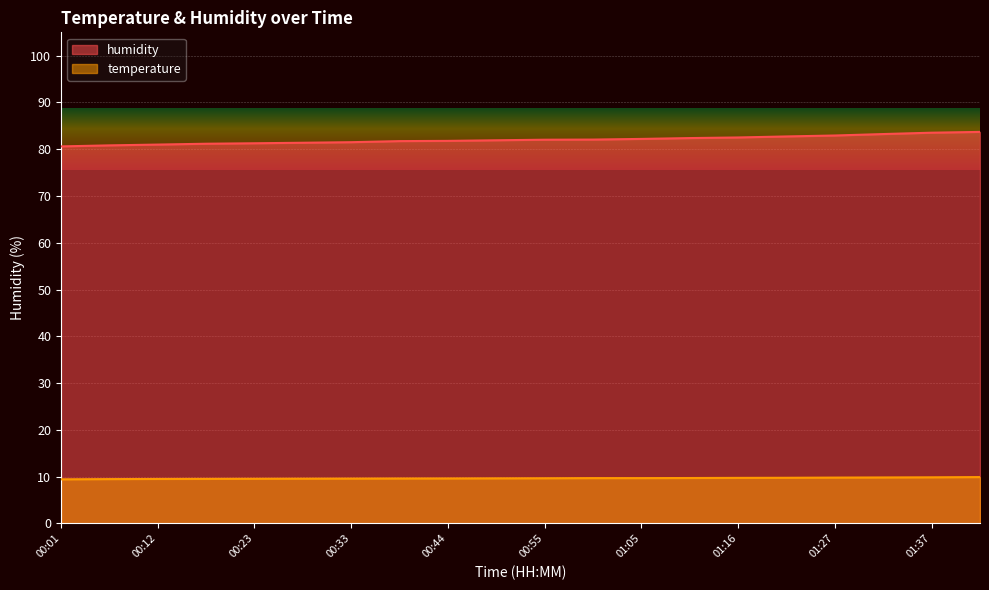

Rank the series at 00:55 from lowest to highest value.

temperature, humidity